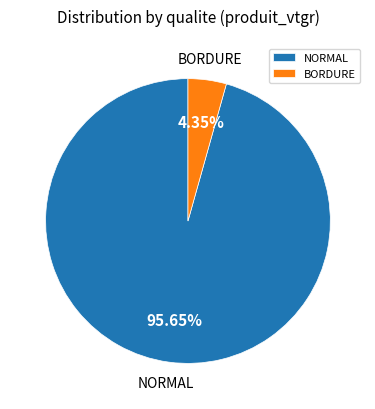

Which category has the smallest portion of the pie?

BORDURE